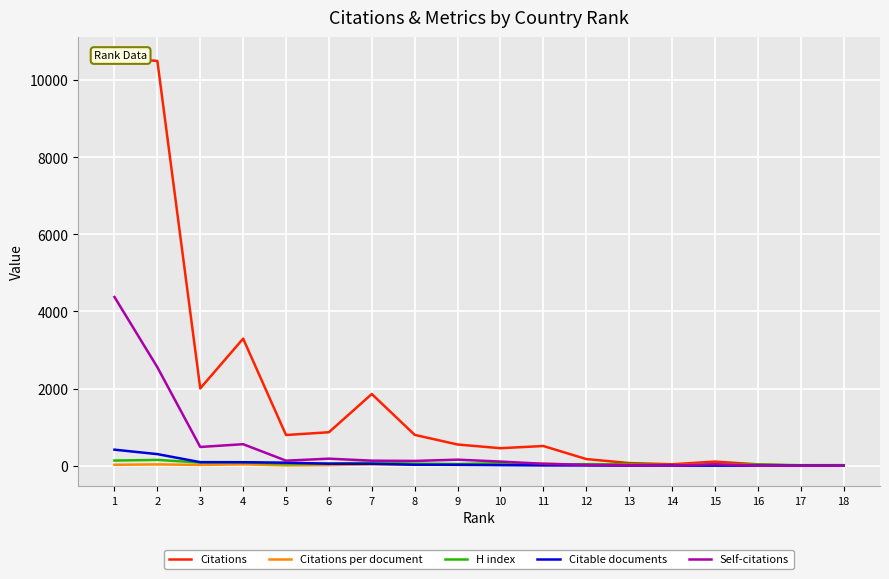

At how many categories does at least one series exceed 2756?

3